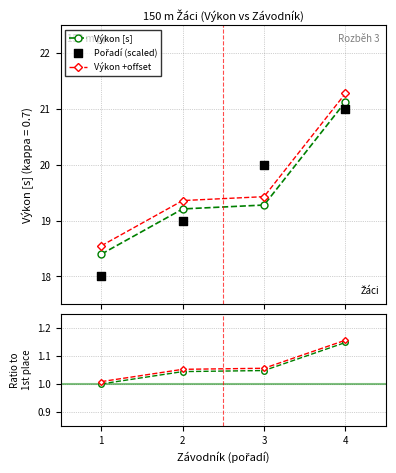

What is the total value across all series at 4?

65.7